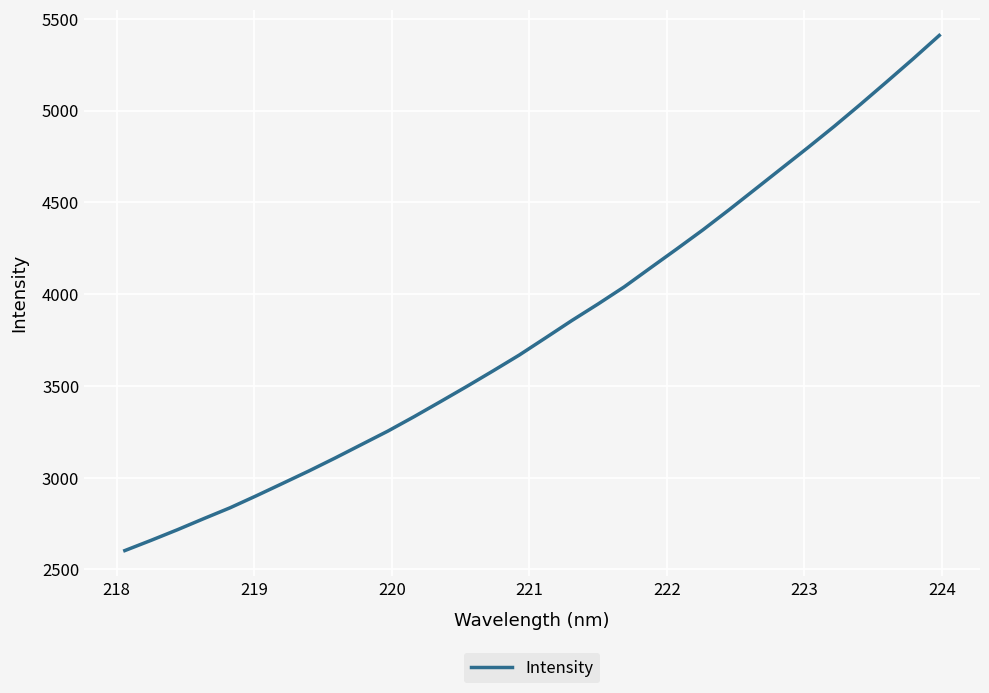

What is the sum of all values?

122193.6